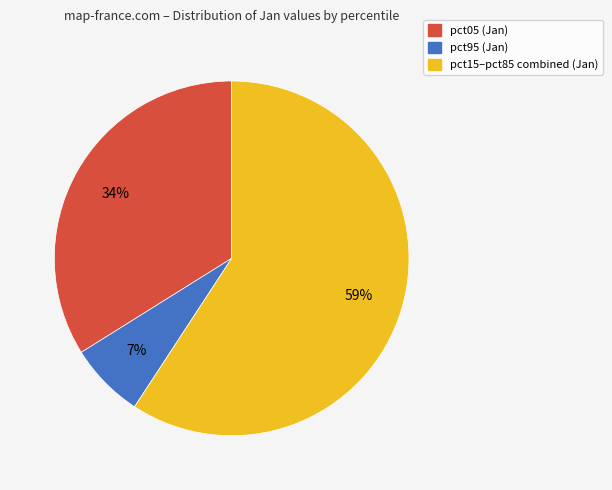

To the nearest percent, what is the average slice percentage?

33%